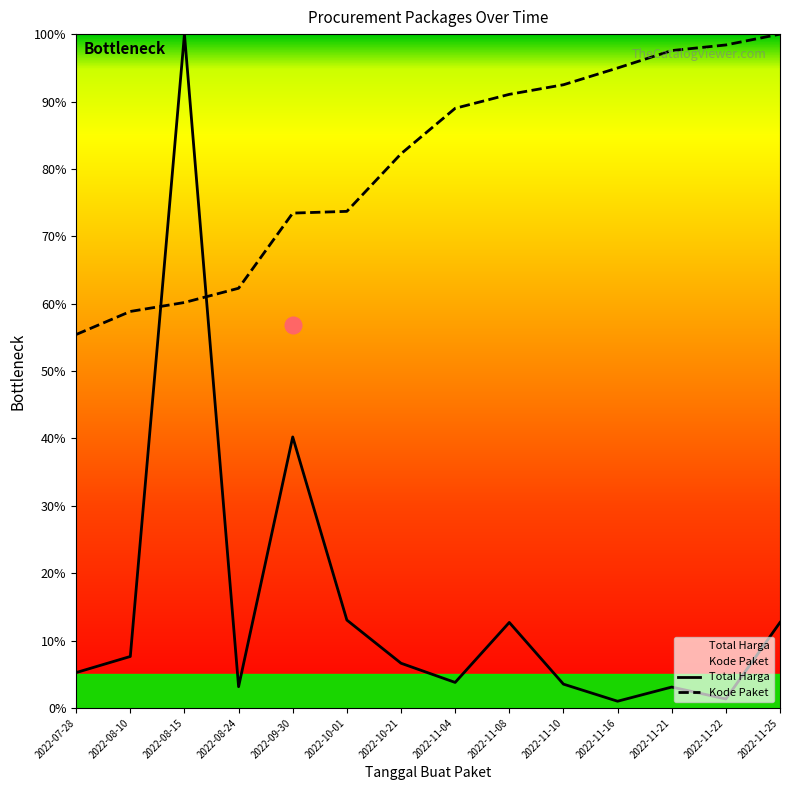

Is it true that Total Harga equals 40.2 at 2022-09-30?

True